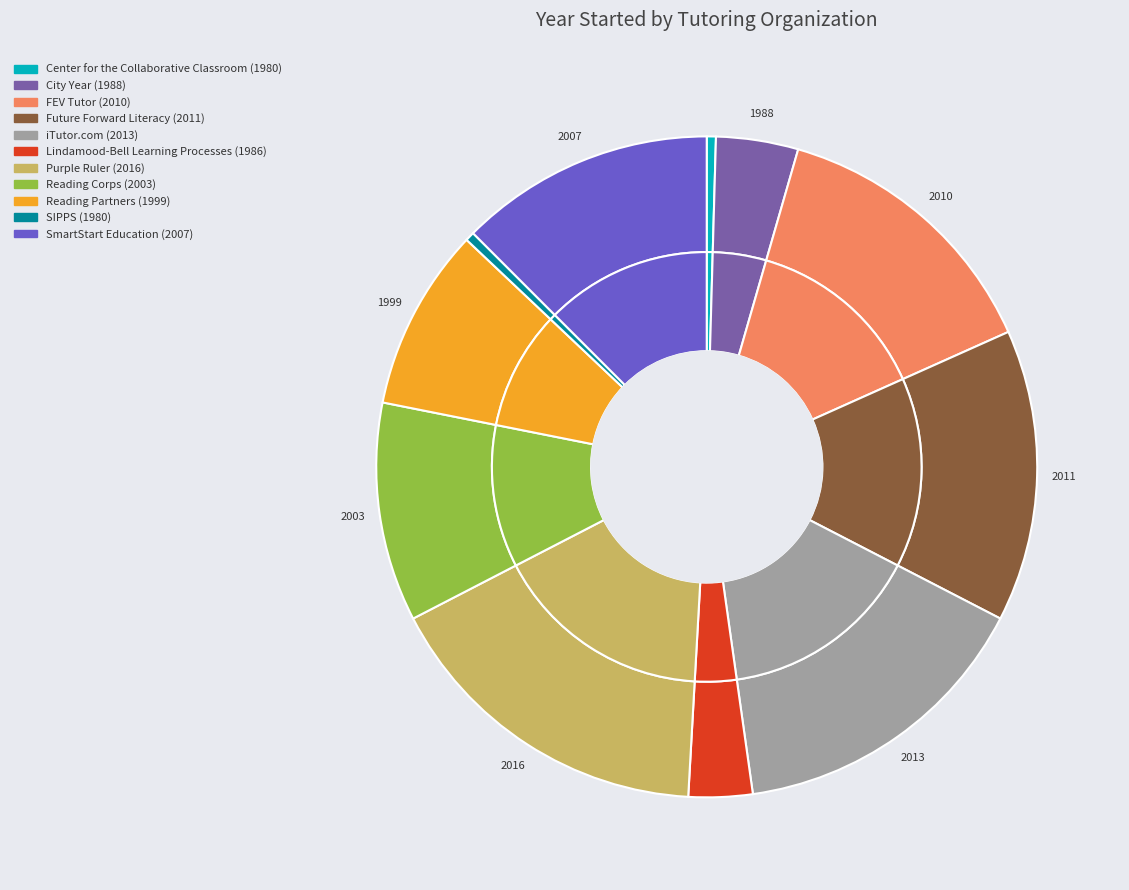

Is FEV Tutor the majority of the pie?

No